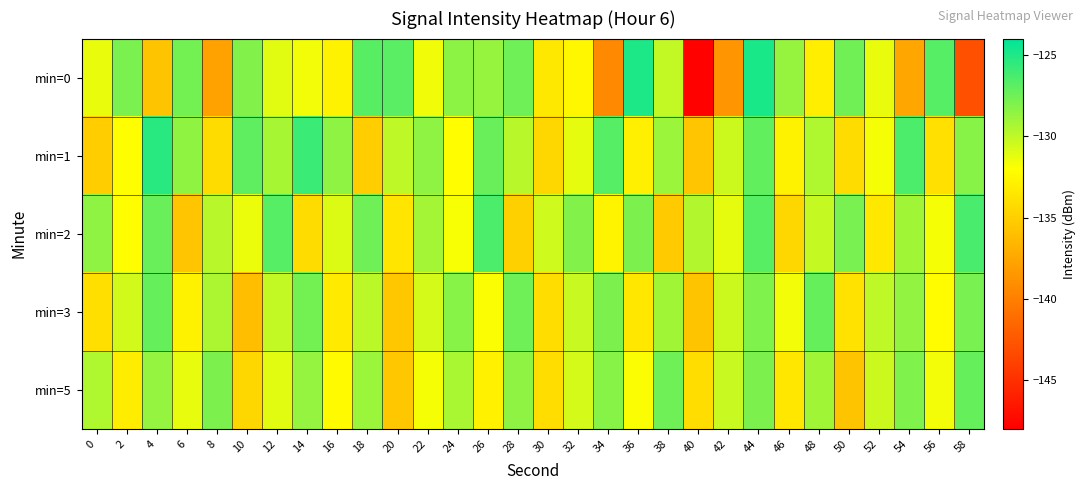

How many series are shown in this chart?

5